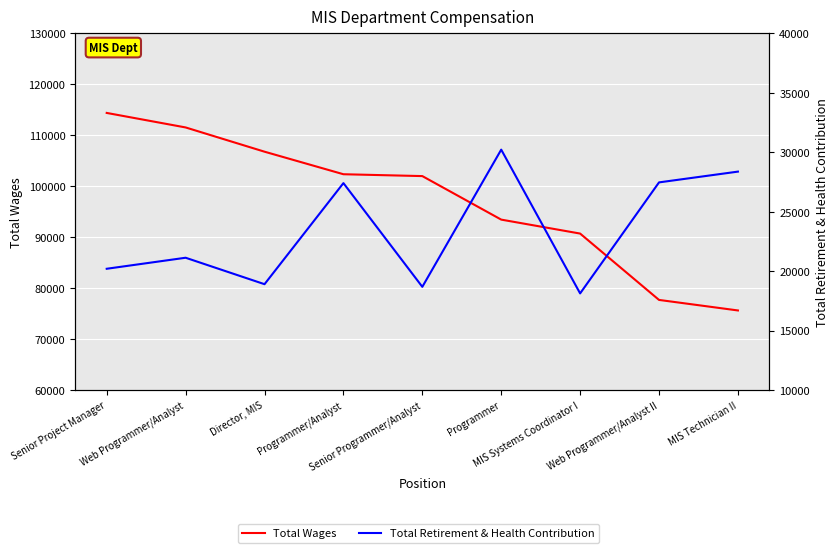

In Total Retirement & Health Contribution, how many points are lower than both neighbors (excluding endpoints)?

3